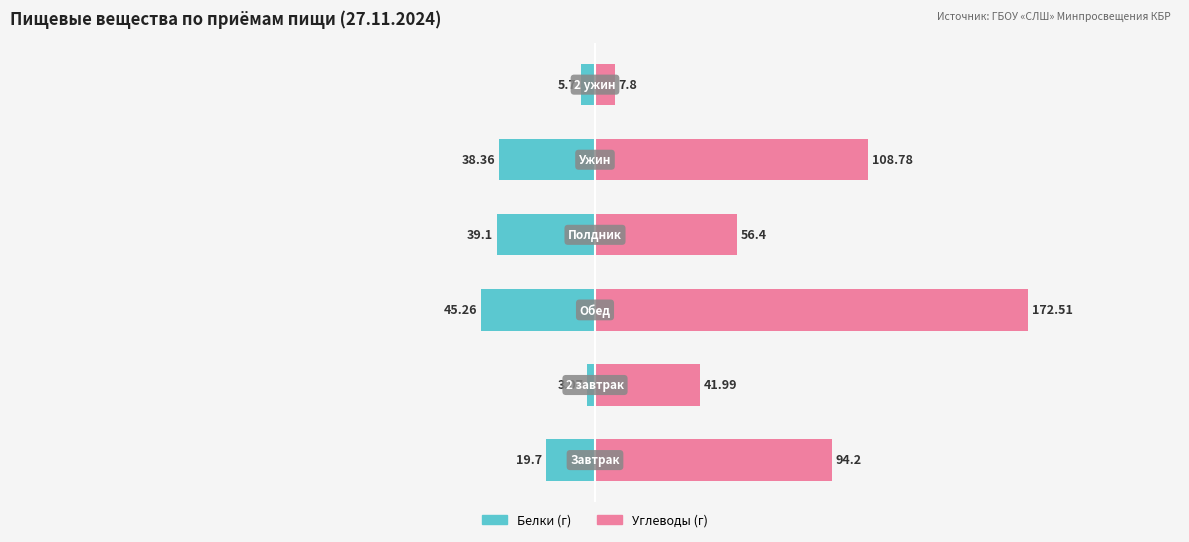

Is the value of Белки at 3 greater than the value of Углеводы at 4?

No